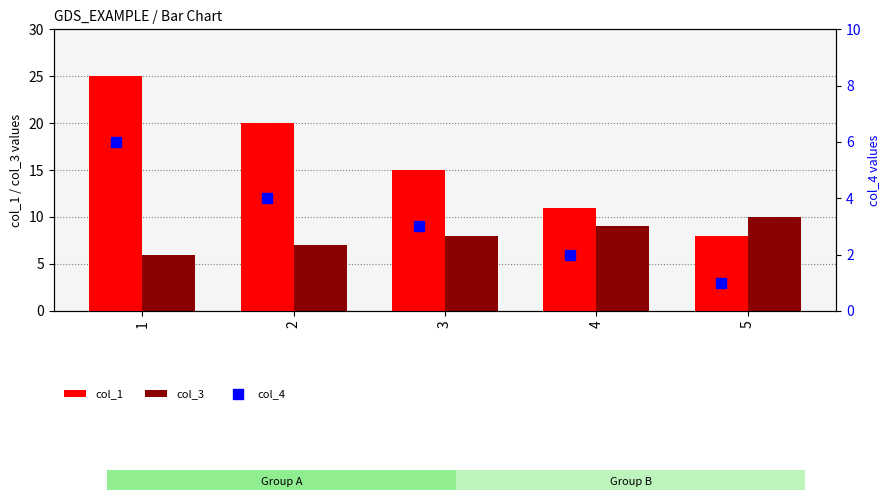

Which series has the largest total across all categories?

col_1